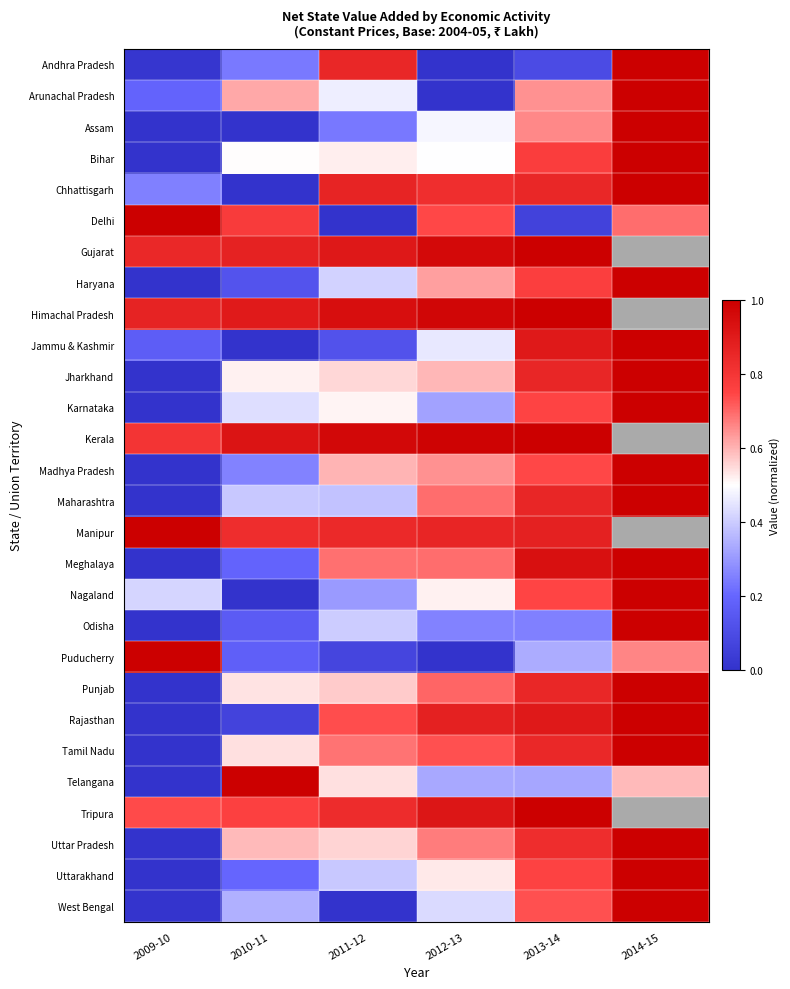

Rank the series at 2011-12 from lowest to highest value.

Delhi, West Bengal, Puducherry, Jammu & Kashmir, Assam, Nagaland, Maharashtra, Uttarakhand, Odisha, Haryana, Arunachal Pradesh, Karnataka, Bihar, Telangana, Jharkhand, Uttar Pradesh, Punjab, Madhya Pradesh, Tamil Nadu, Meghalaya, Rajasthan, Tripura, Manipur, Andhra Pradesh, Chhattisgarh, Gujarat, Himachal Pradesh, Kerala